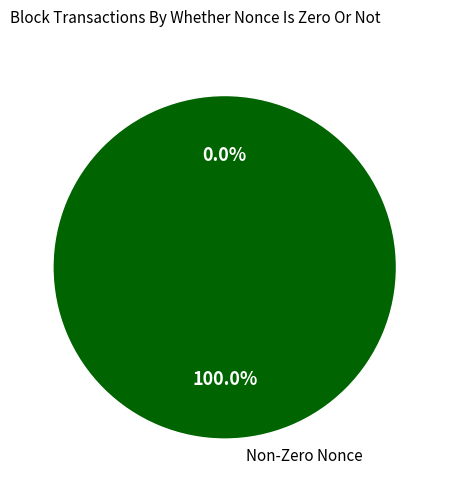

The 51841 slice represents 0% of the pie. True or false?

True